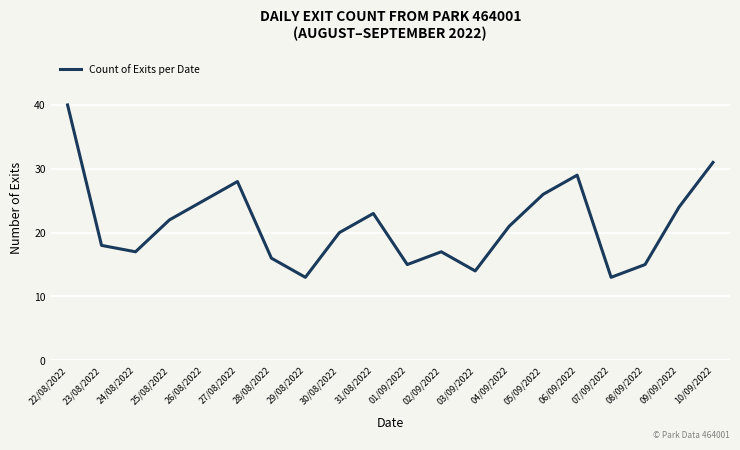

Between 06/09/2022 and 24/08/2022, which is larger?

06/09/2022